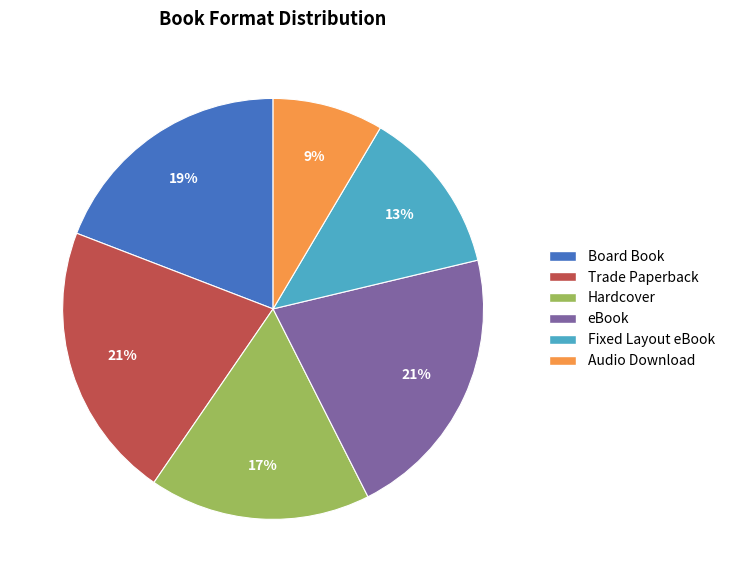

Count the number of slices in the pie.

6